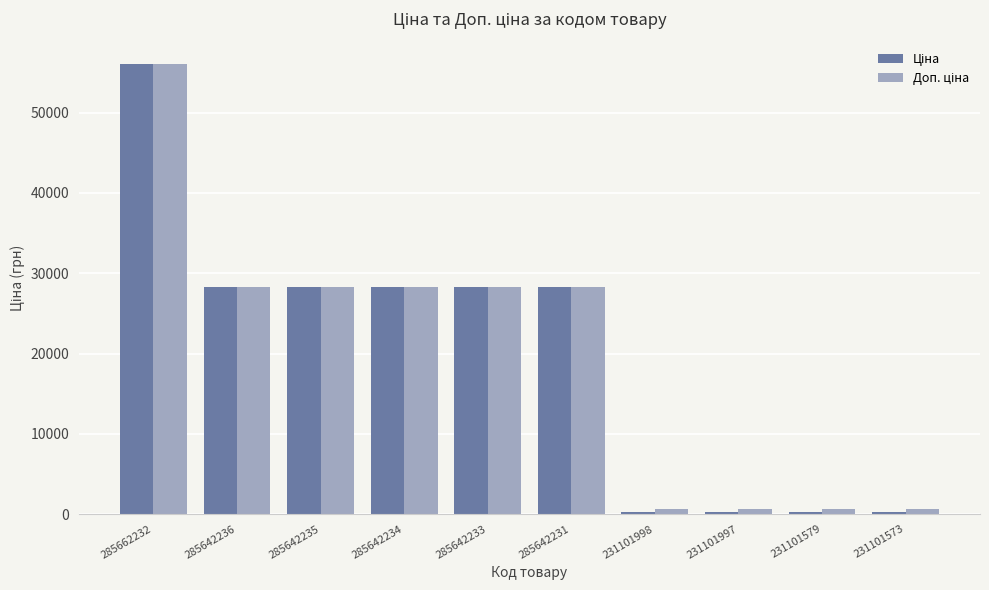

At which category does the chart reach its peak across all series?

285662232